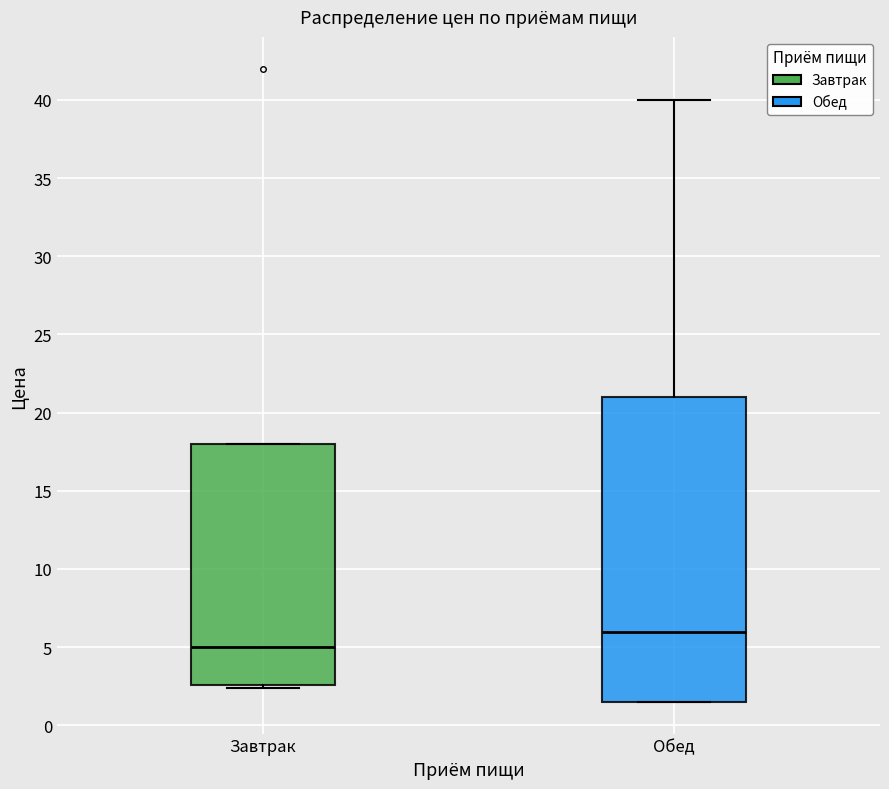

Reading left to right, read every box against the y-axis: the position of its median line, the range the box covers, and the ends of its whiskers. The values are not printed on the chart, so give them approximately, as read against the axis.

Завтрак: median 5.0, box 2.5 to 18.0, whiskers 2.5 (just below the box's lower edge) to 18.0
Обед: median 6.0, box 1.5 to 21.0, whiskers 1.5 to 40.0